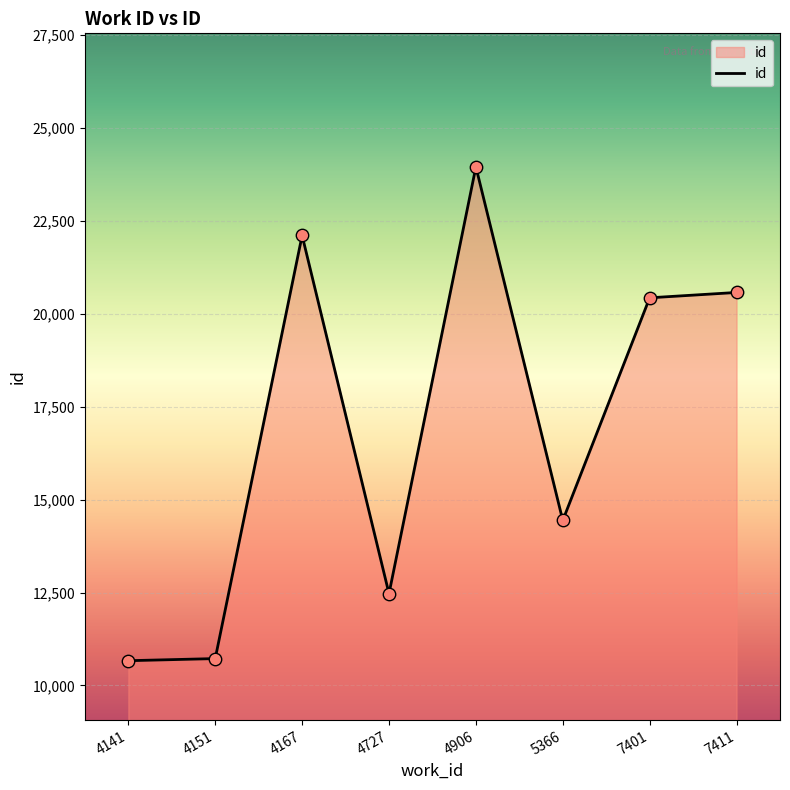

What is the change in value from 4727 to 4906?

+11483